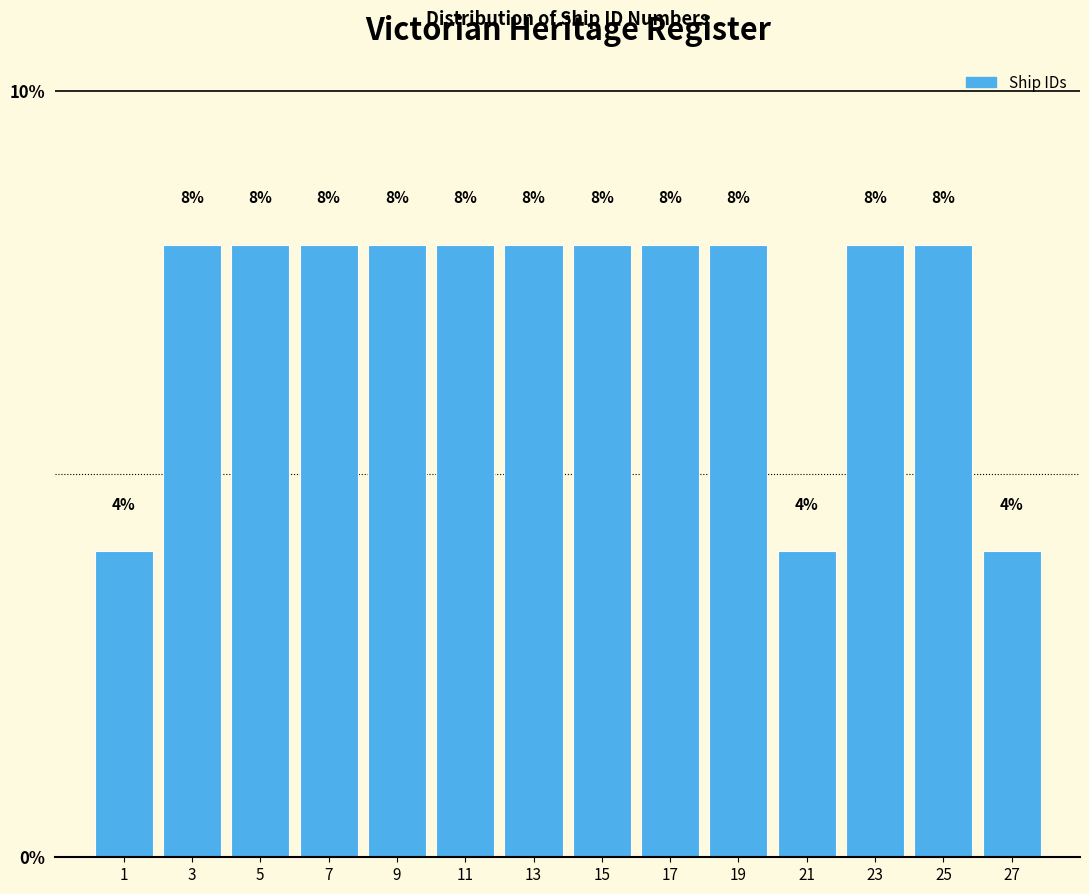

Reading left to right, list every bar in this chart as the range it spans on the x-axis followed by its height.

0 to 2: 4
2 to 4: 8
4 to 6: 8
6 to 8: 8
8 to 10: 8
10 to 12: 8
12 to 14: 8
14 to 16: 8
16 to 18: 8
18 to 20: 8
20 to 22: 4
22 to 24: 8
24 to 26: 8
26 to 28: 4